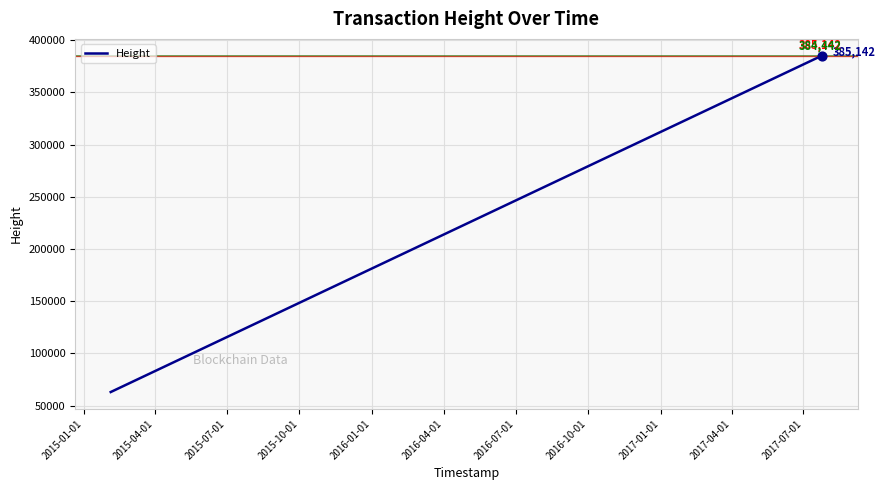

What is the minimum value shown in the chart?

62963